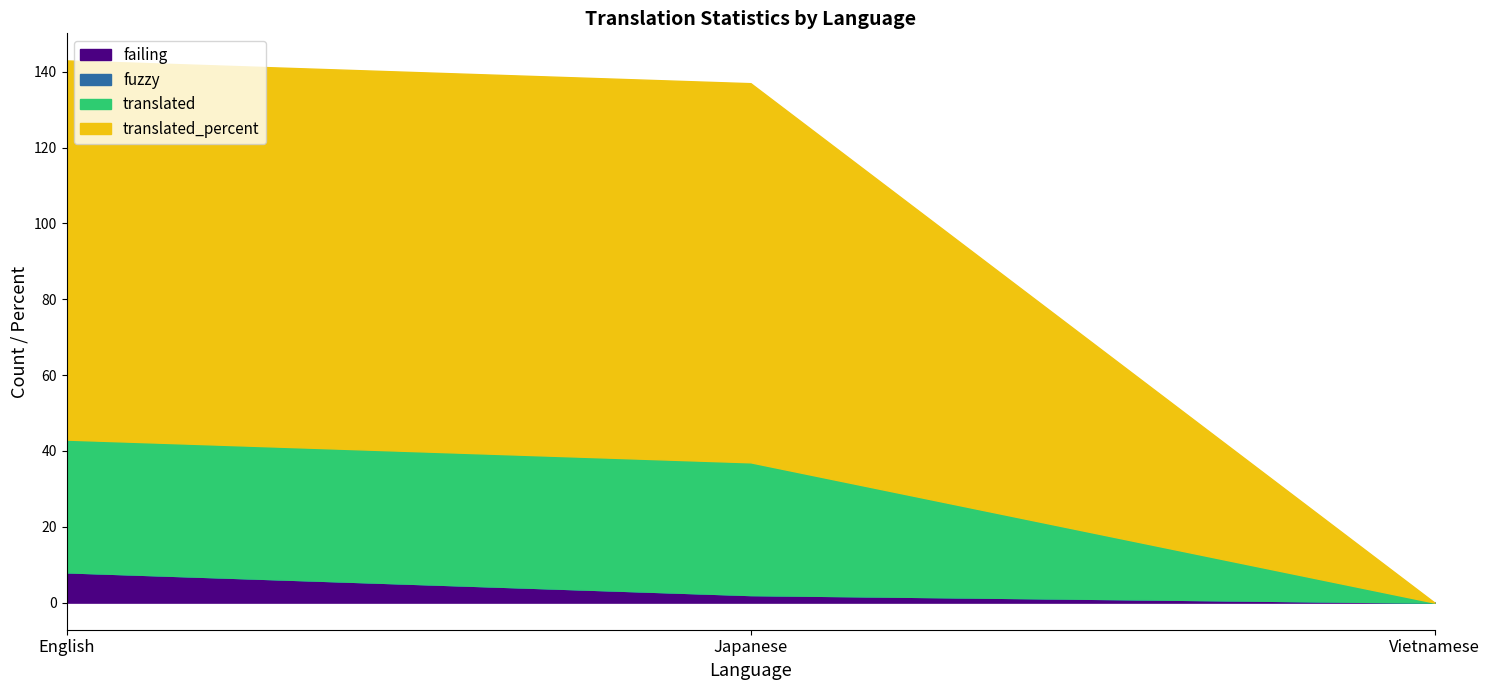

The fuzzy series shows 0 at Japanese. True or false?

True